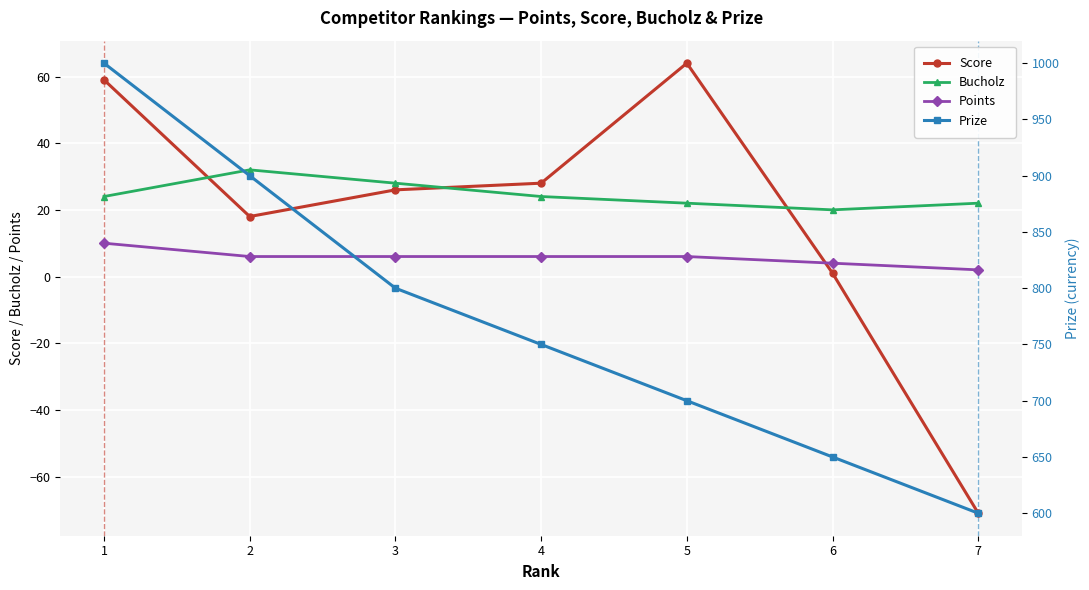

Reading right to left, transcribe all the data shown in this chart.

Score: 7=-71	6=1	5=64	4=28	3=26	2=18	1=59
Bucholz: 7=22	6=20	5=22	4=24	3=28	2=32	1=24
Points: 7=2	6=4	5=6	4=6	3=6	2=6	1=10
Prize: 7=600	6=650	5=700	4=750	3=800	2=900	1=1000